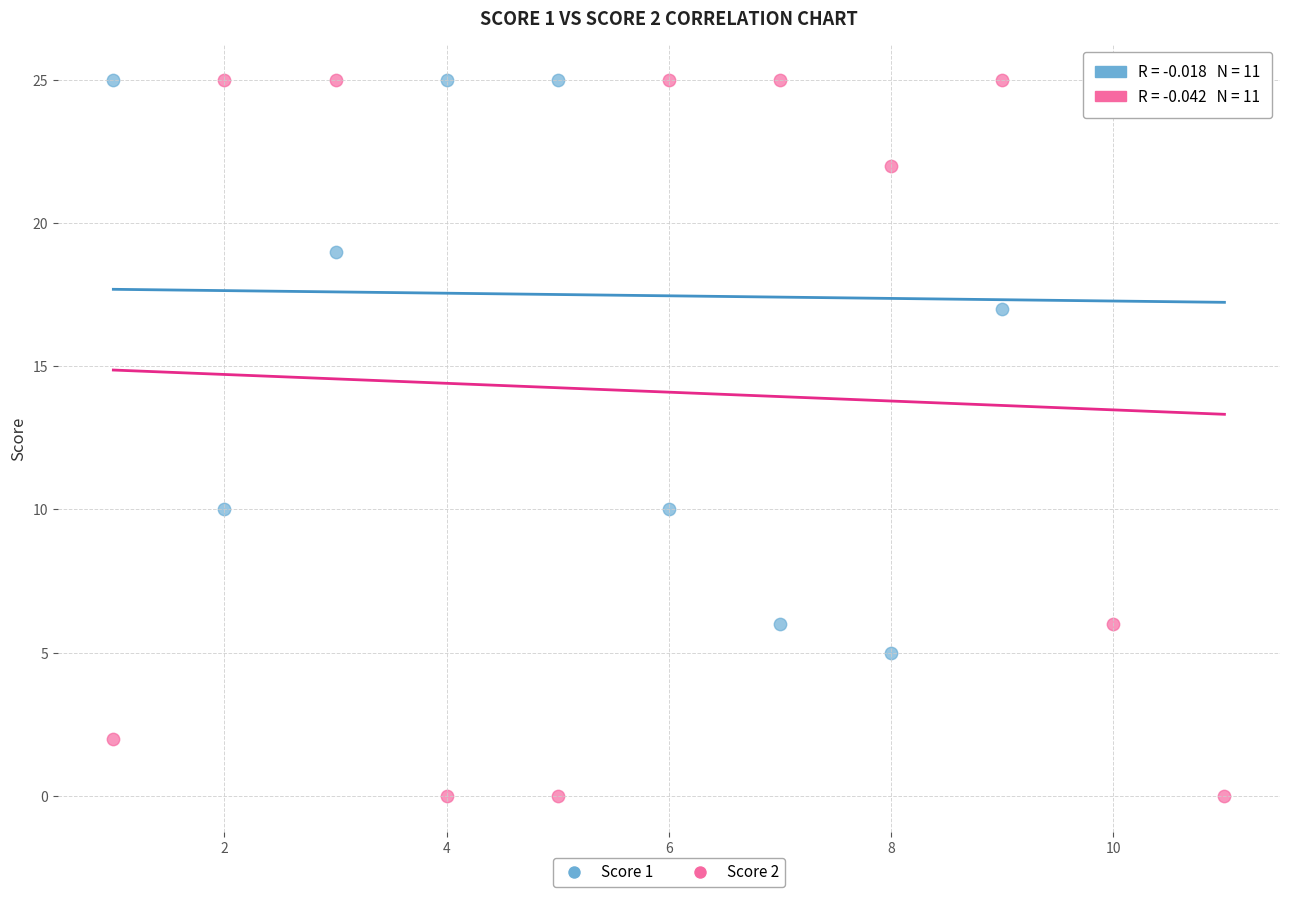

Across all data points, what is the range of X values (max minus min)?

10